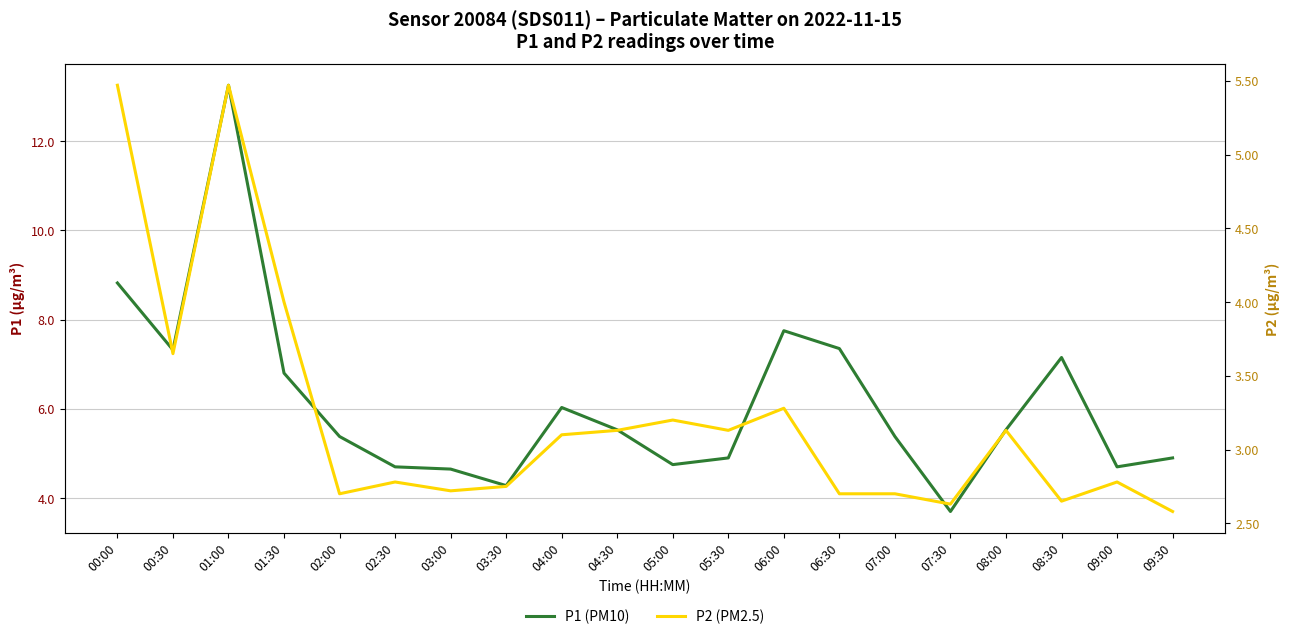

Rank the series at 06:30 from highest to lowest value.

P1 (PM10), P2 (PM2.5)